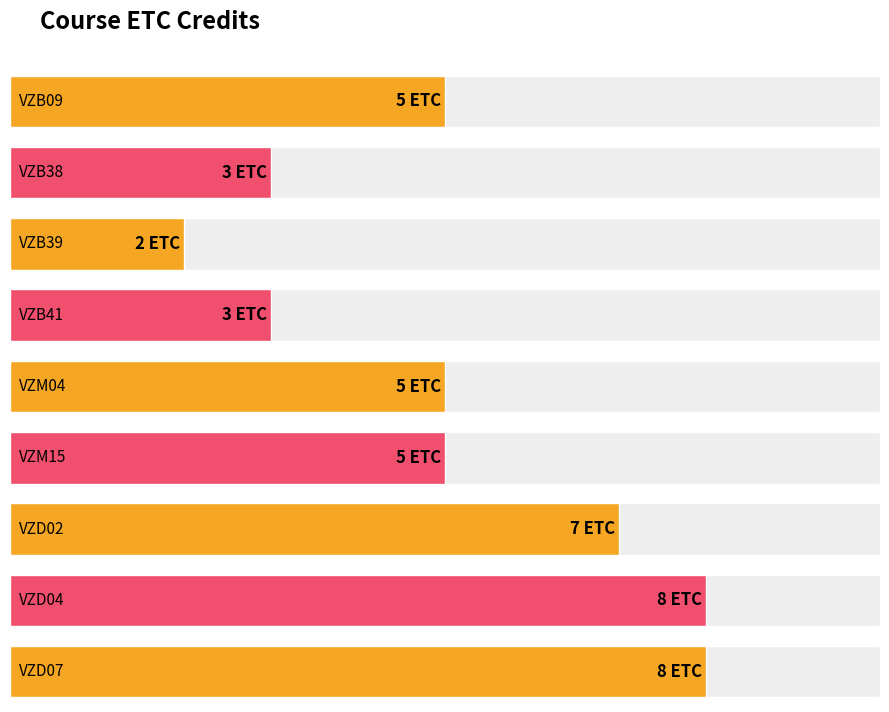

List the labels in order of value, largest first.

VZD04, VZD07, VZD02, VZB09, VZM04, VZM15, VZB38, VZB41, VZB39